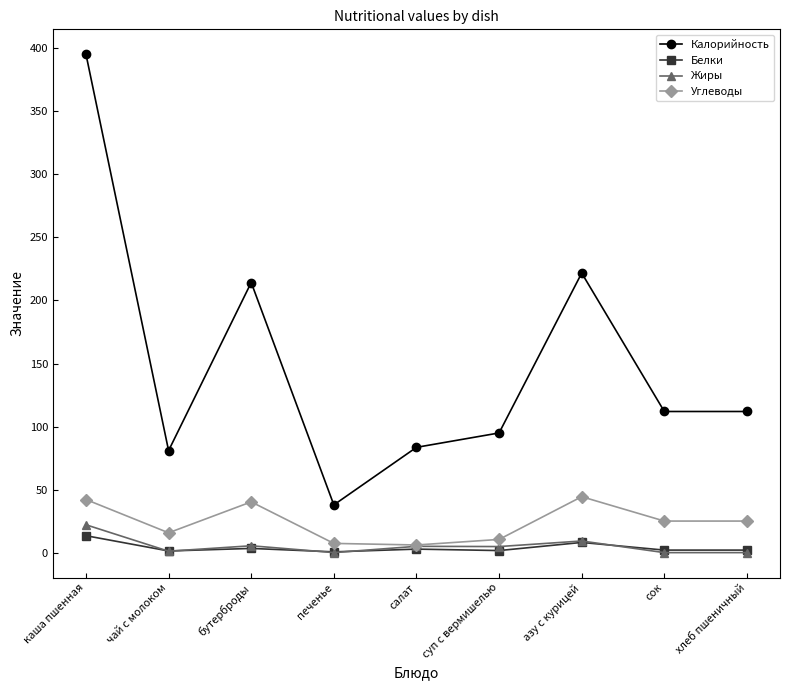

List the series in order of their peak value, highest first.

Калорийность, Углеводы, Жиры, Белки